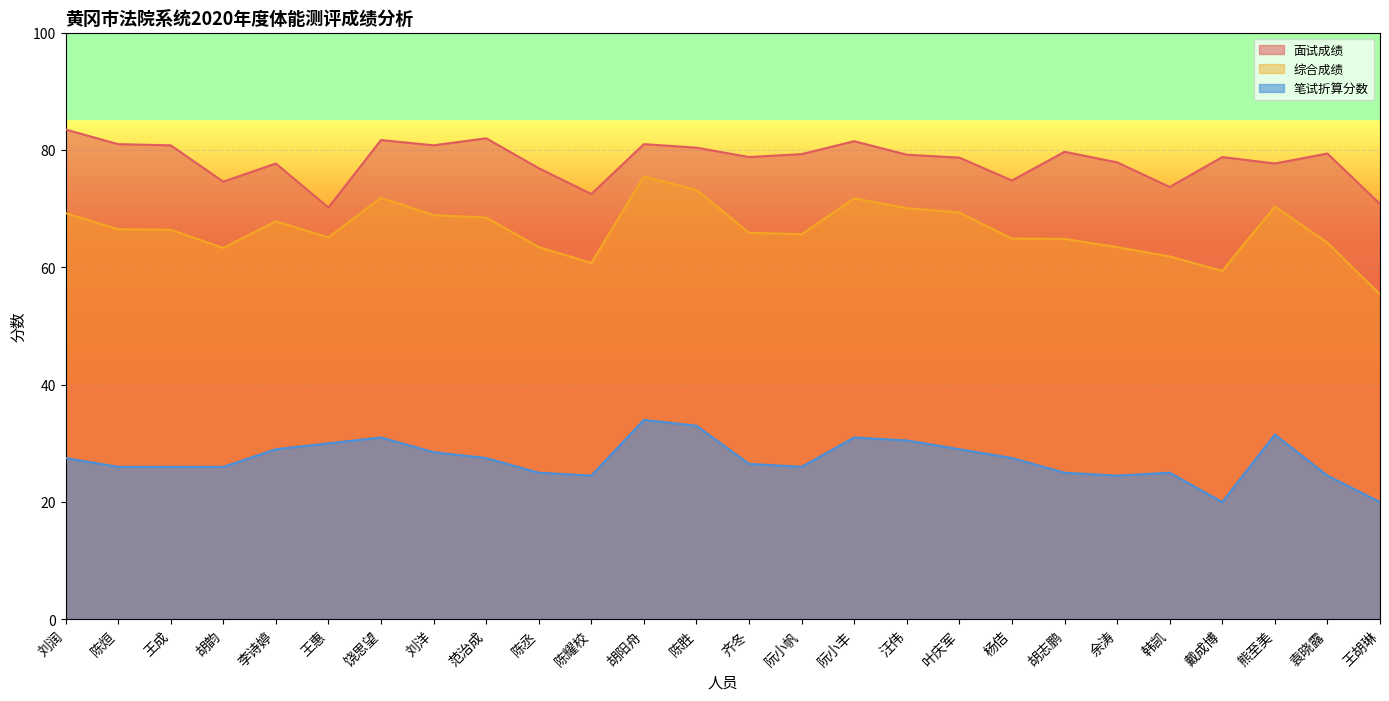

True or false: 面试成绩 has more than 2 points higher than both neighbors.

True